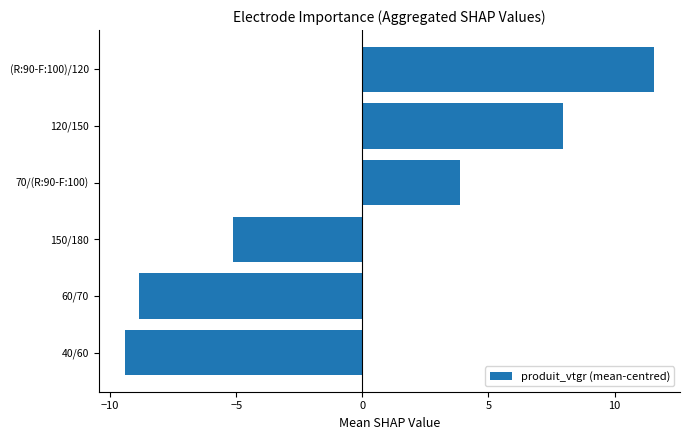

Does the chart contain stacked bars?

No